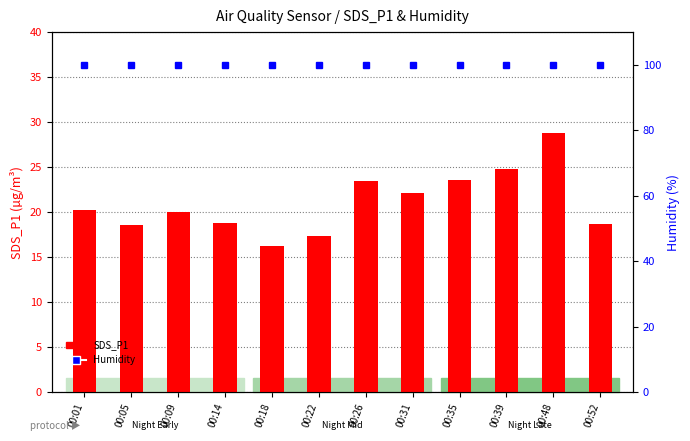

Which series has the widest spread of values?

SDS_P1